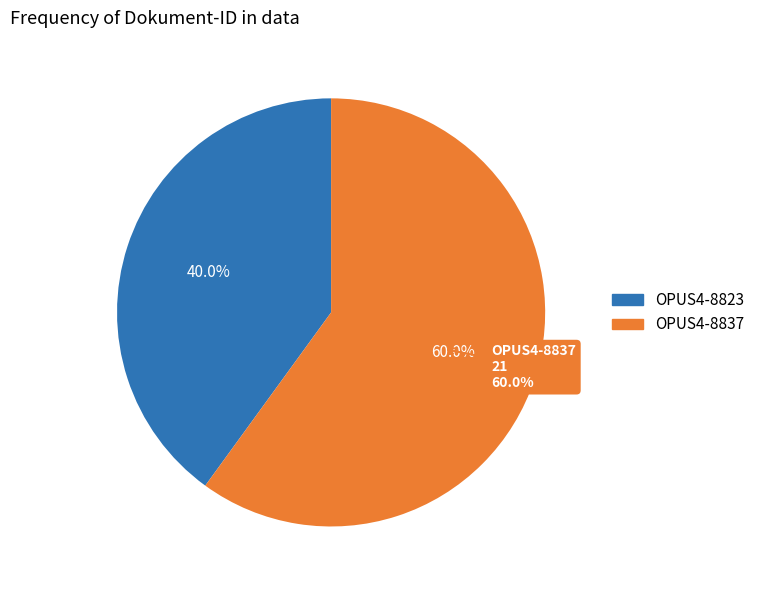

True or false: OPUS4-8837 accounts for 49% of the total.

False